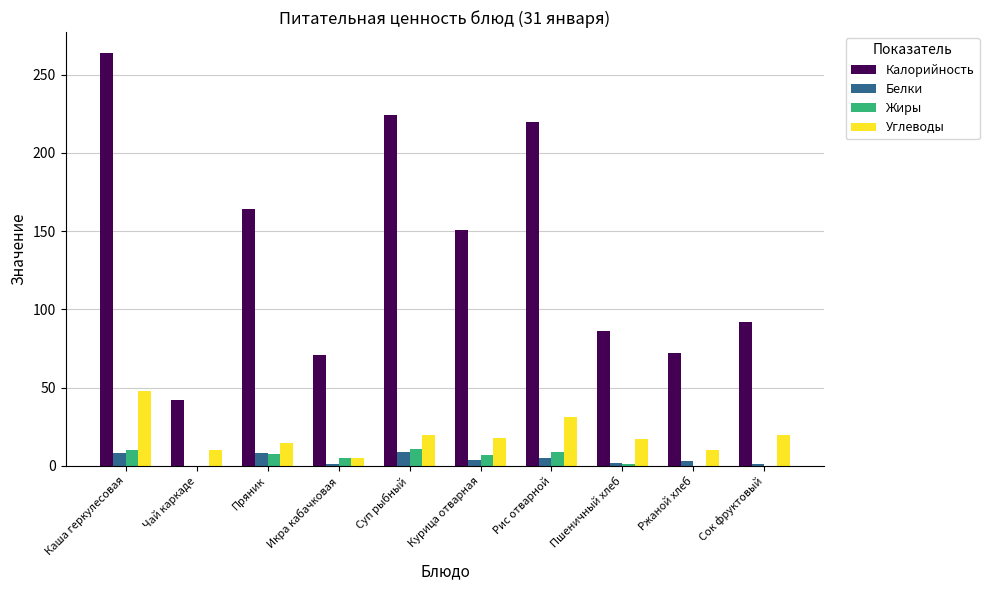

Is it true that Белки equals 9.0 at Суп рыбный?

True